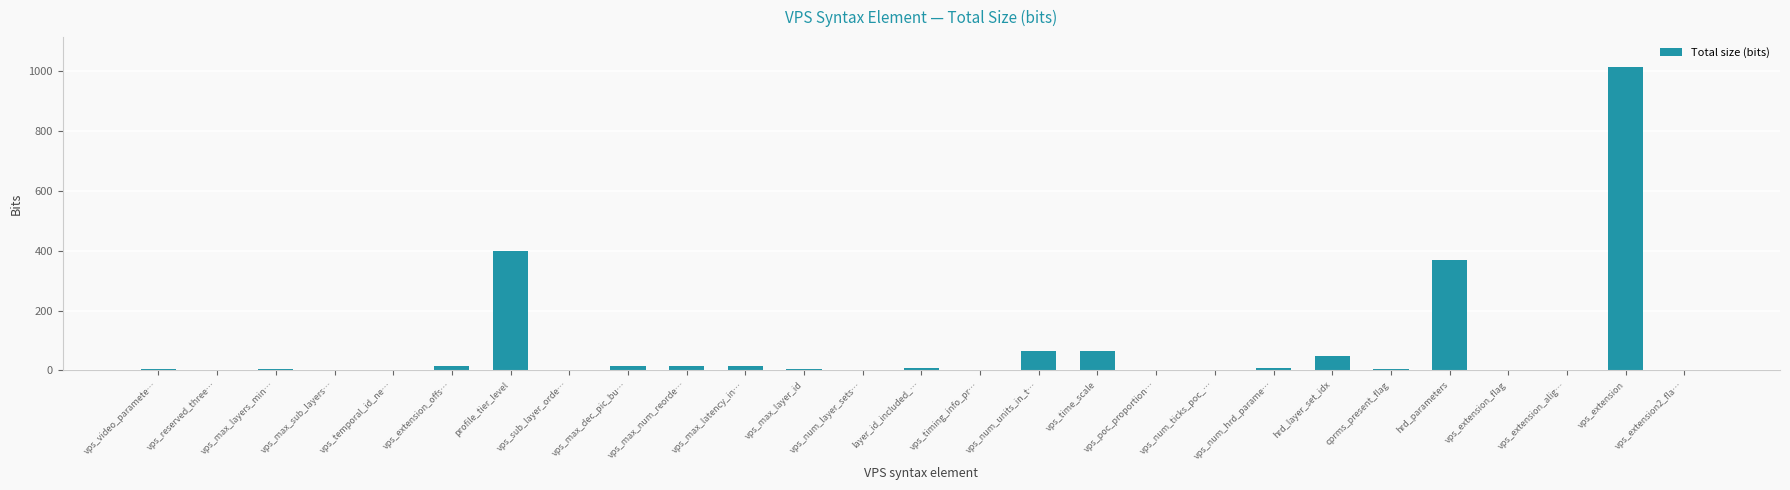

The value at vps_timing_info_pr… is 2. True or false?

True